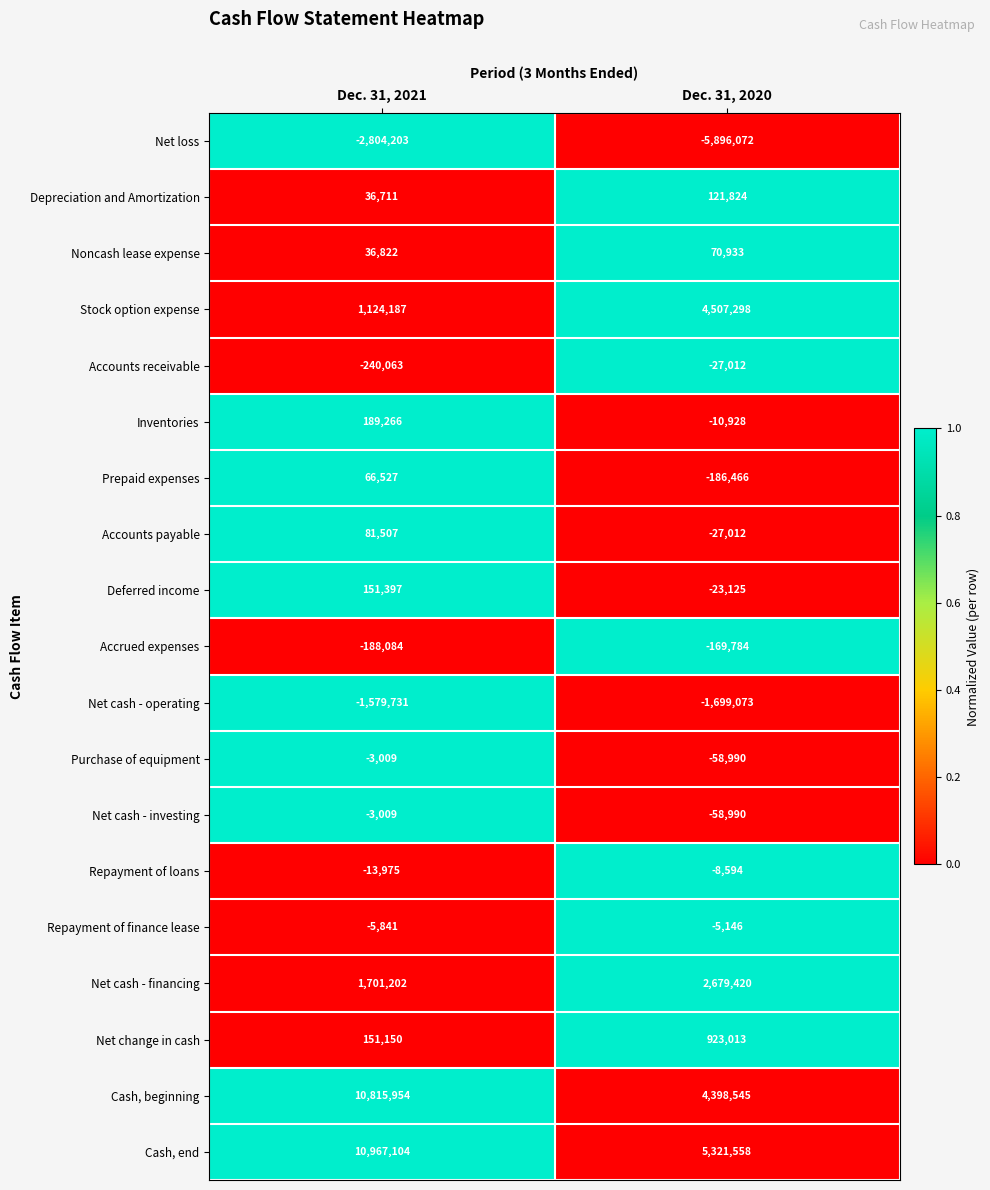

What is the greatest value displayed?

10967104